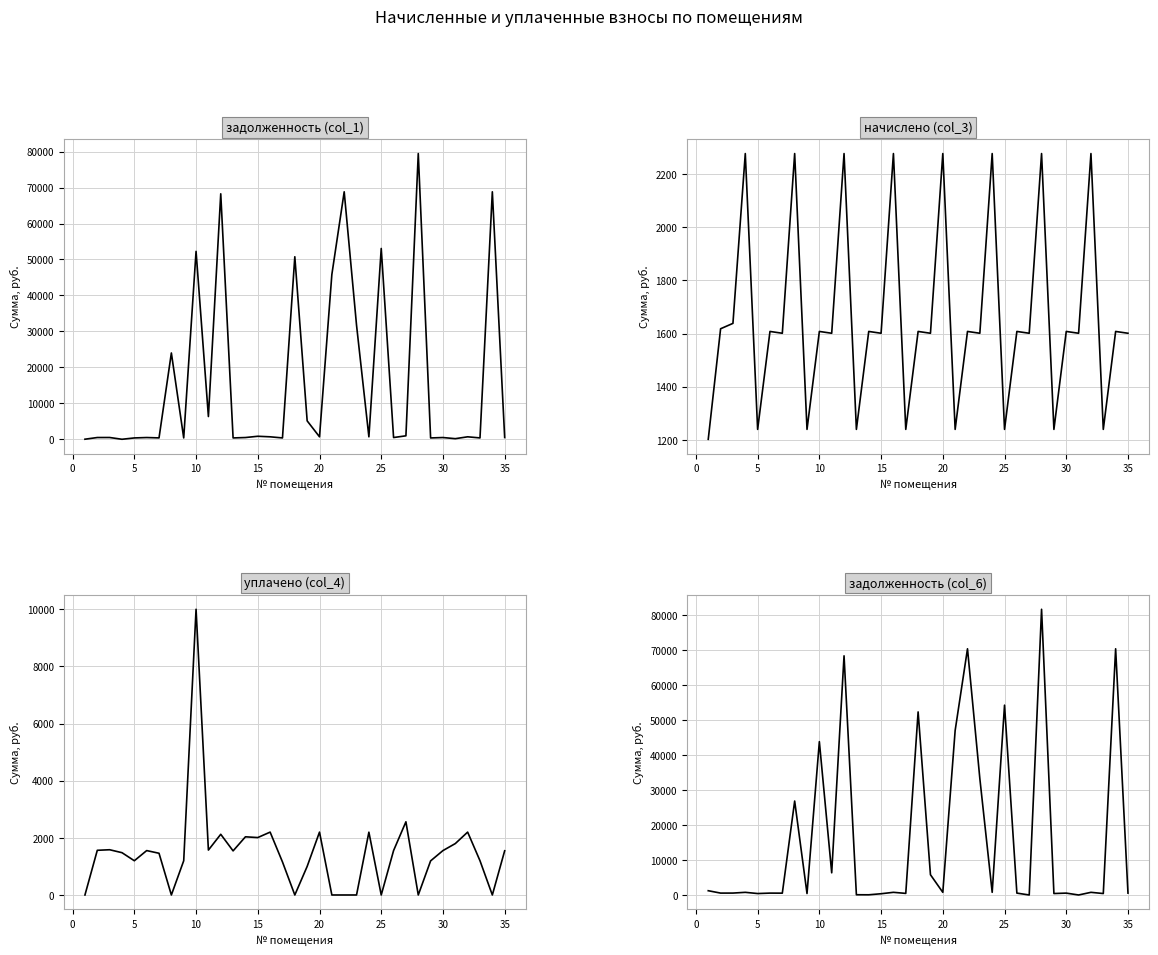

Reading right to left, list all the values displayed in this chart.

задолженность (col_1): 480.2	68819.6	375.9	682.8	165.7	482.2	369.6	79454.7	960.3	482.2	53060.8	682.8	31706.5	68819.6	45814.8	682.8	5118.9	50760.2	371.8	682.8	834.8	482.2	371.8	68262.1	6320.7	52256.4	371.8	23998.6	381.8	482.2	371.8	0.0	491.3	485.2	16.3
начислено (col_3): 1601.2	1607.9	1239.7	2276.8	1601.2	1607.9	1239.7	2276.8	1601.2	1607.9	1239.7	2276.8	1601.2	1607.9	1239.7	2276.8	1601.2	1607.9	1239.7	2276.8	1601.2	1607.9	1239.7	2276.8	1601.2	1607.9	1239.7	2276.8	1601.2	1607.9	1239.7	2276.8	1638.3	1618.0	1202.6
уплачено (col_4): 1547.6	0.0	1198.2	2200.7	1799.2	1554.2	1193.7	0.0	2561.5	1554.2	0.0	2198.2	0.0	0.0	0.0	2200.6	1000.0	0.0	1156.8	2200.6	2009.8	2036.3	1543.5	2124.4	1571.8	10000.0	1198.2	0.0	1460.0	1554.2	1198.2	1480.6	1583.5	1563.9	0.0
задолженность (col_6): 533.7	70427.5	413.2	758.8	0.0	536.0	415.6	81731.5	0.0	536.0	54300.5	758.9	33307.7	70427.5	47054.5	758.9	5790.8	52368.2	454.7	760.6	356.0	53.8	68.1	68414.5	6341.9	43864.3	413.2	26874.0	522.9	536.0	413.2	758.9	546.1	539.4	1220.0